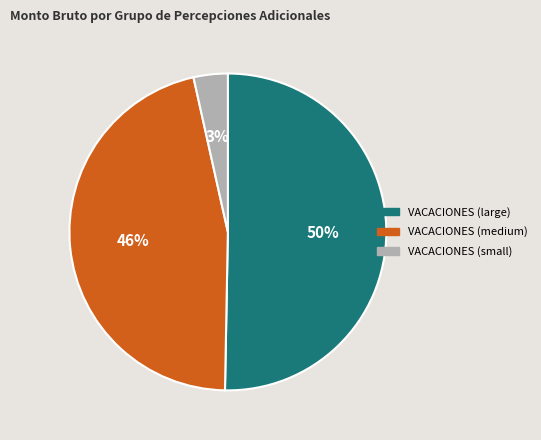

Is there a majority slice in this chart?

Yes